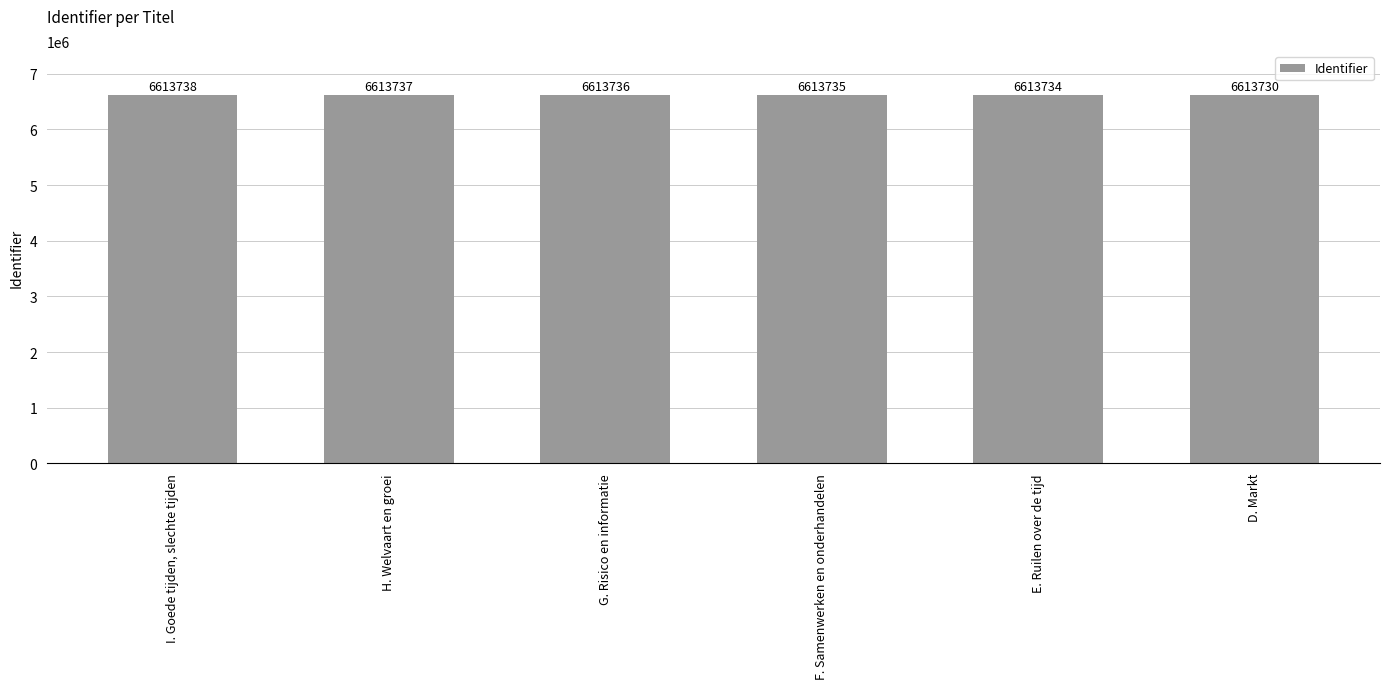

What is the smallest value displayed?

6613730